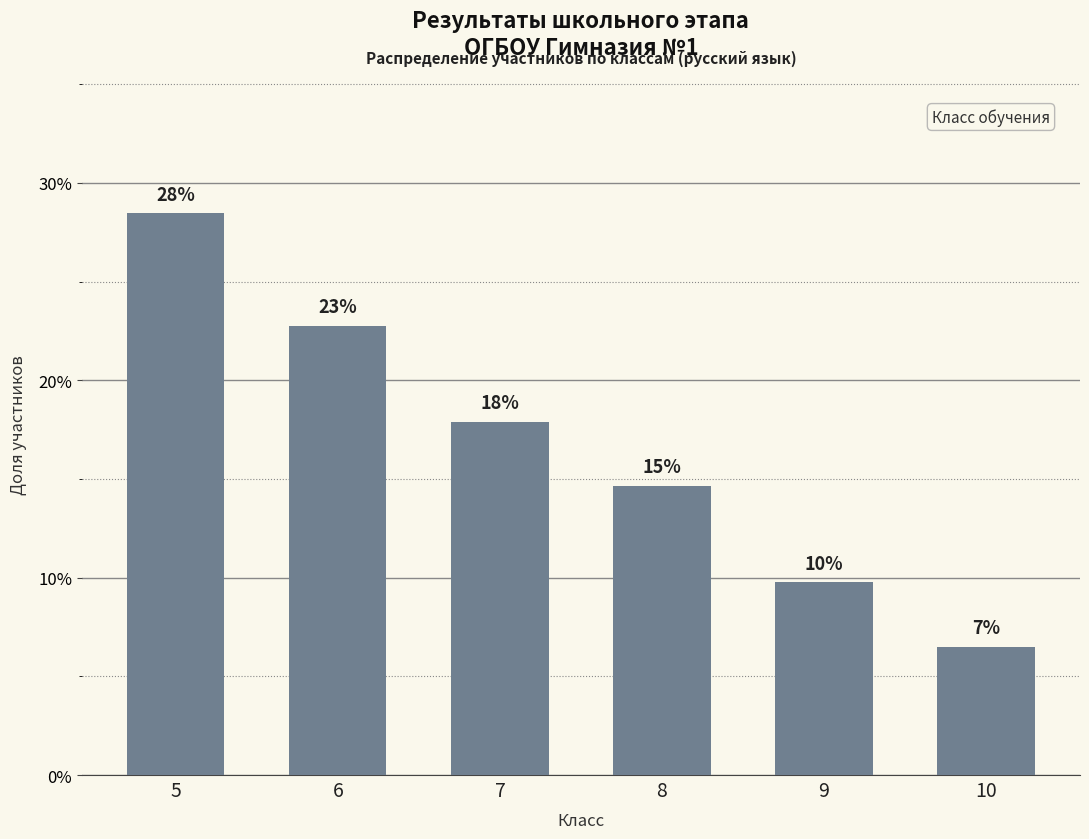

Reading left to right, list all the values displayed in this chart.

28.5	22.8	17.9	14.6	9.8	6.5